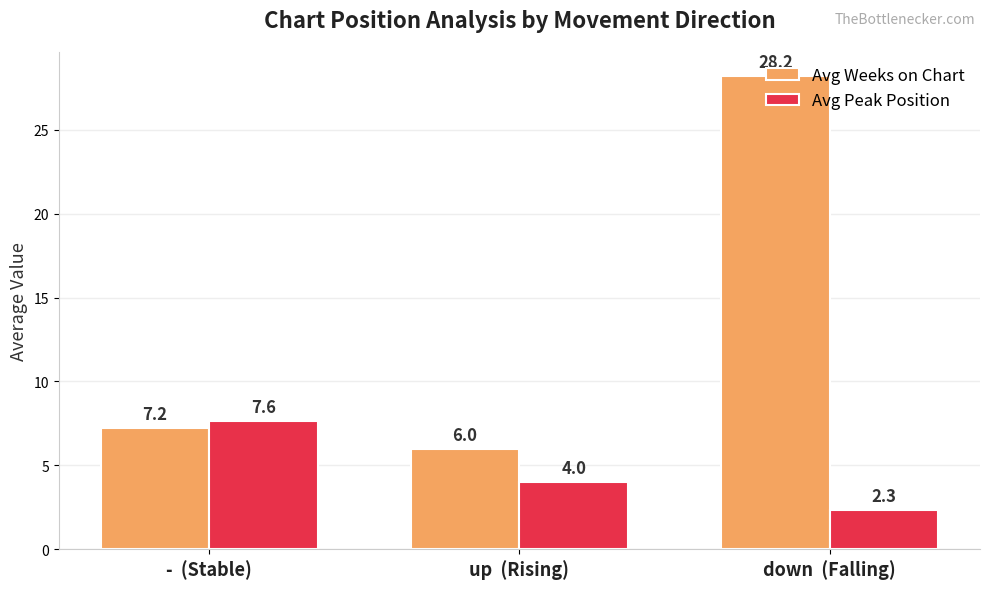

What is the total value across all series at down  (Falling)?

30.6